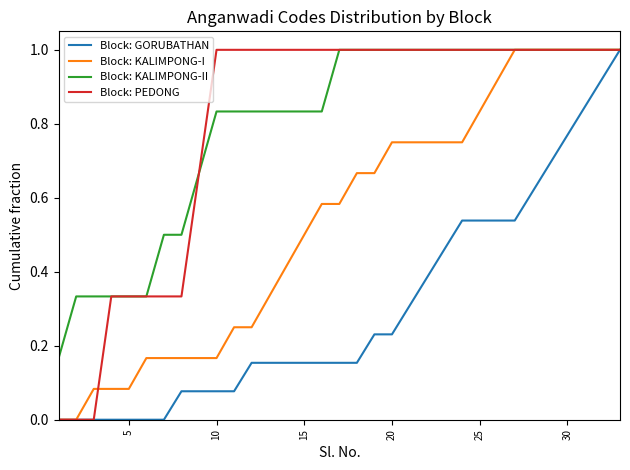

What is the greatest value displayed?

1.0